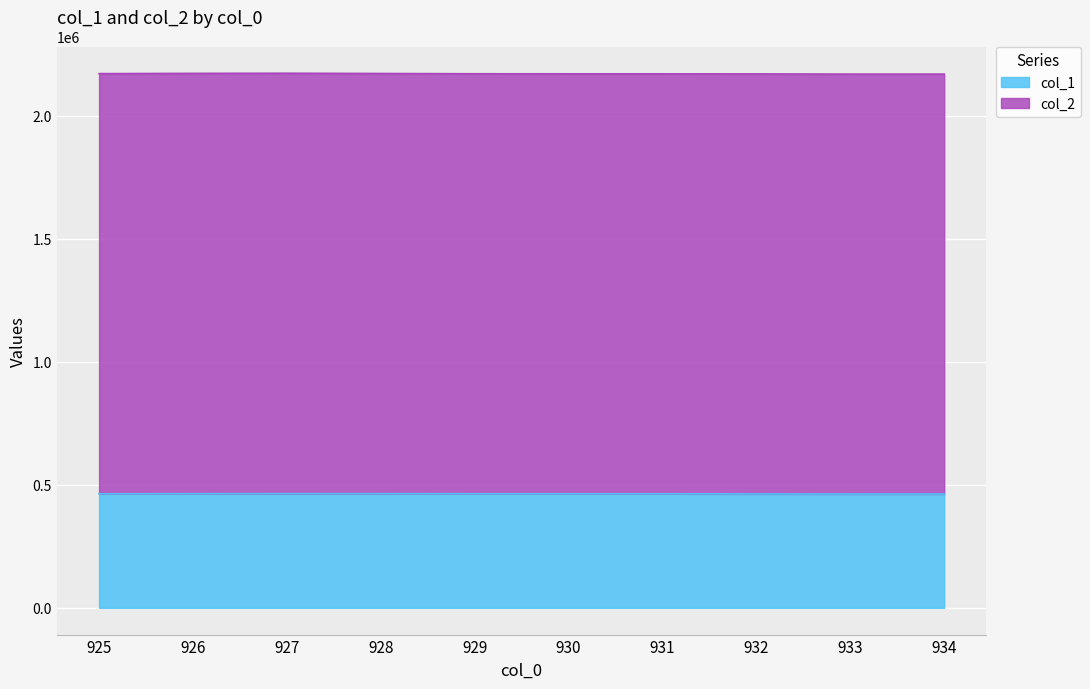

Between 930 and 933, which is larger?

930